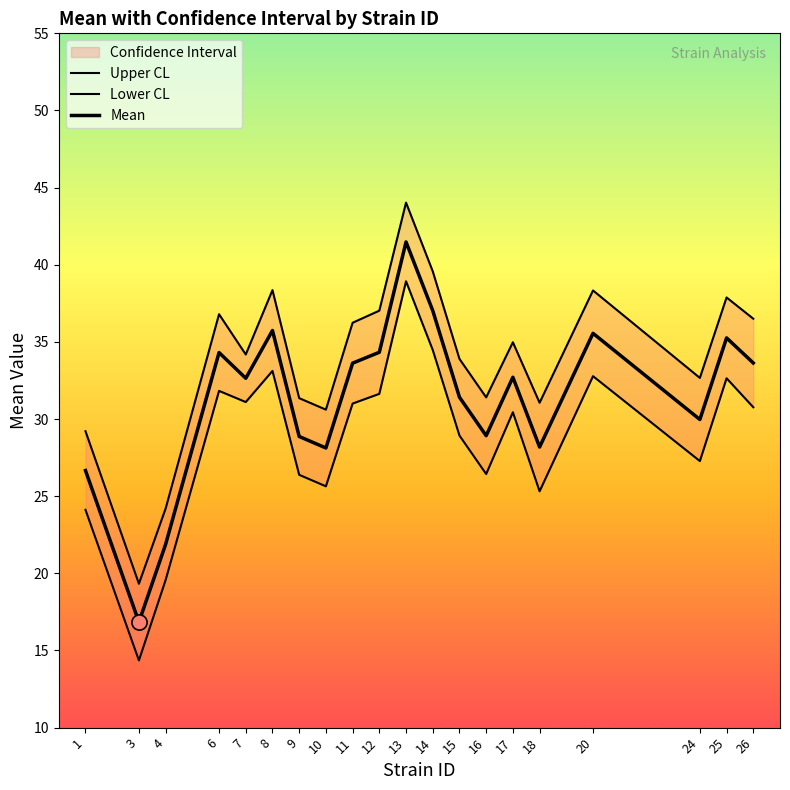

At which category is the sum across all series the highest?

13